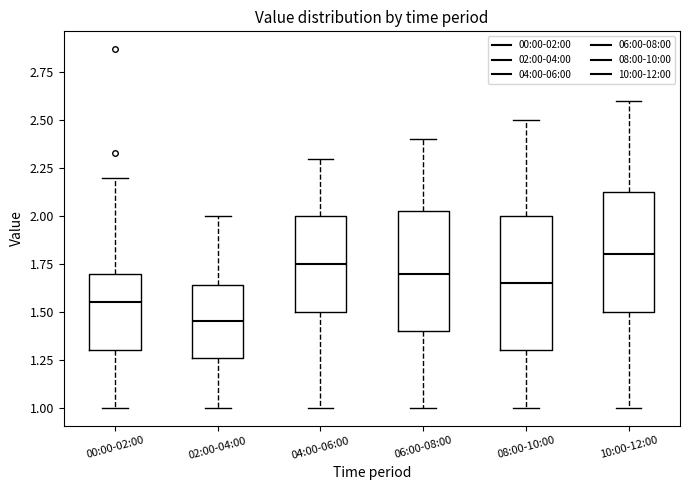

Reading left to right, transcribe this box plot: for each box, give where its median line is, the range the box spans, and where its two whiskers end, as read against the y-axis. The values are not printed on the chart, so give them approximately, as read against the axis.

00:00-02:00: median 1.55, box 1.30 to 1.70, whiskers 1.00 to 2.20
02:00-04:00: median 1.45, box 1.25 to 1.65, whiskers 1.00 to 2.00
04:00-06:00: median 1.75, box 1.50 to 2.00, whiskers 1.00 to 2.30
06:00-08:00: median 1.70, box 1.40 to 2.05, whiskers 1.00 to 2.40
08:00-10:00: median 1.65, box 1.30 to 2.00, whiskers 1.00 to 2.50
10:00-12:00: median 1.80, box 1.50 to 2.15, whiskers 1.00 to 2.60